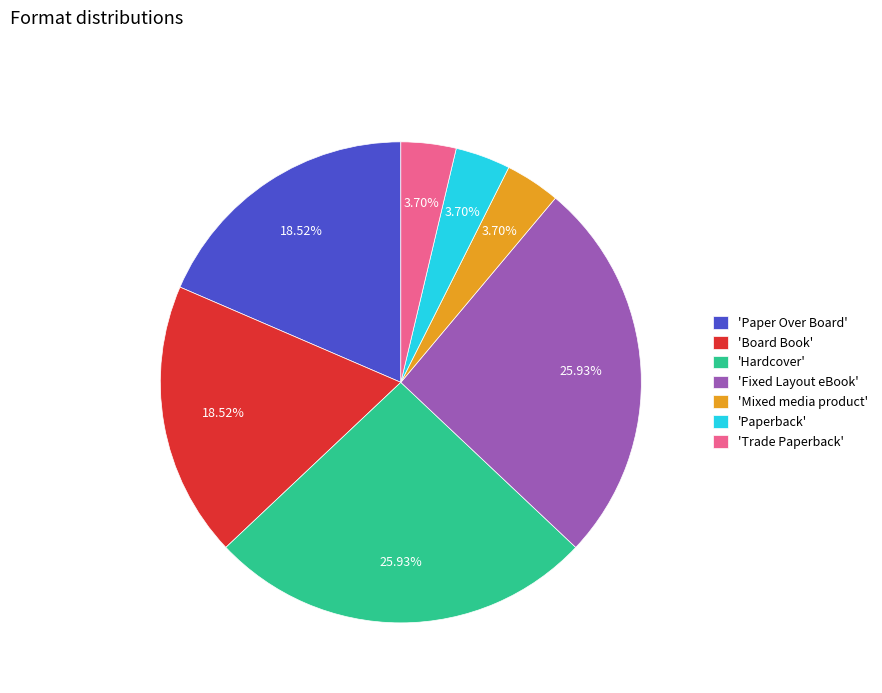

Is the sum of 'Hardcover' and 'Paperback' greater than half?

No